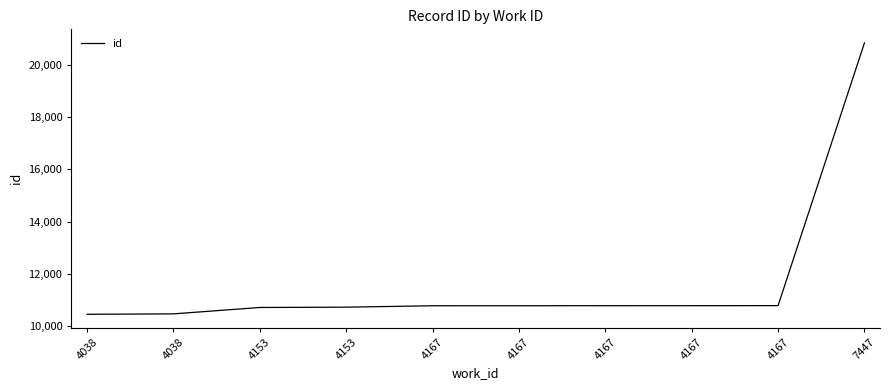

Reading right to left, list all the values displayed in this chart.

20839	10786	10784	10783	10782	10781	10727	10715	10470	10455